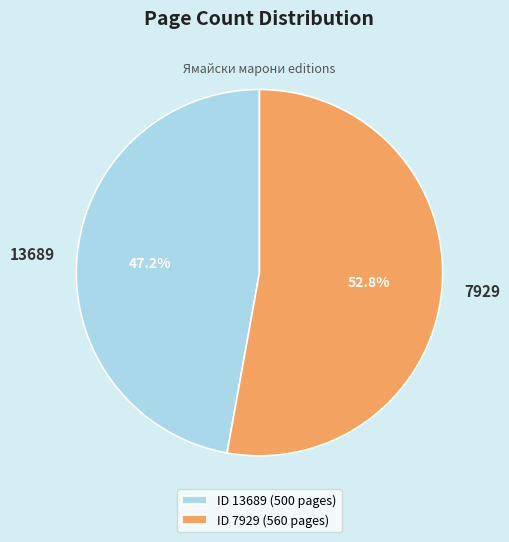

Is there any slice that represents more than half of the pie?

Yes